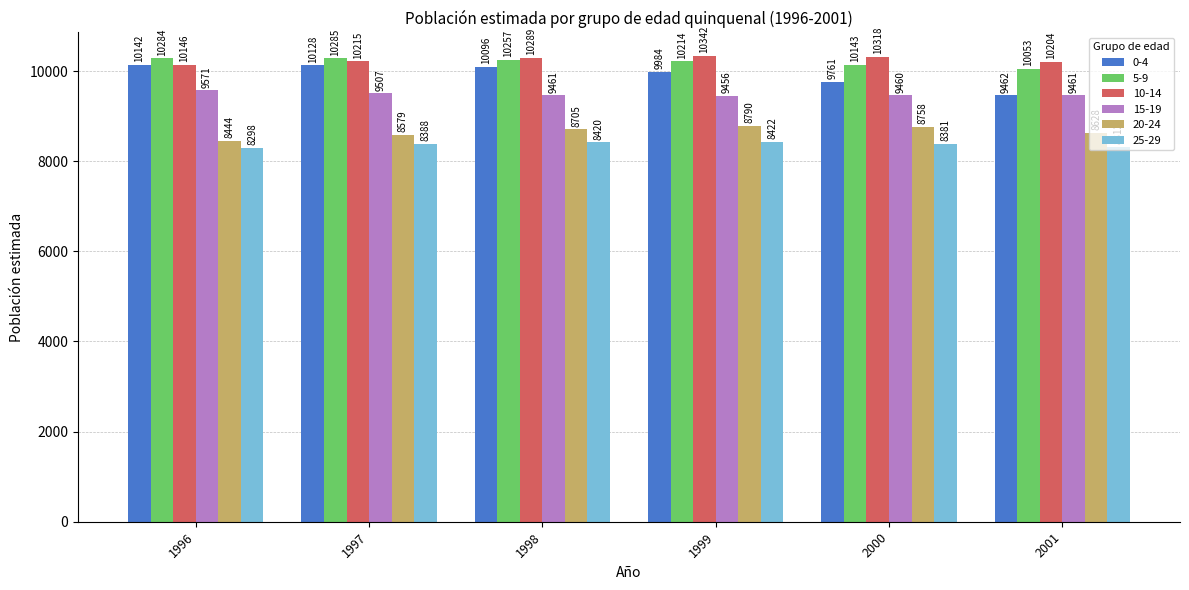

What is the average value of the 20-24 series?

8651.2